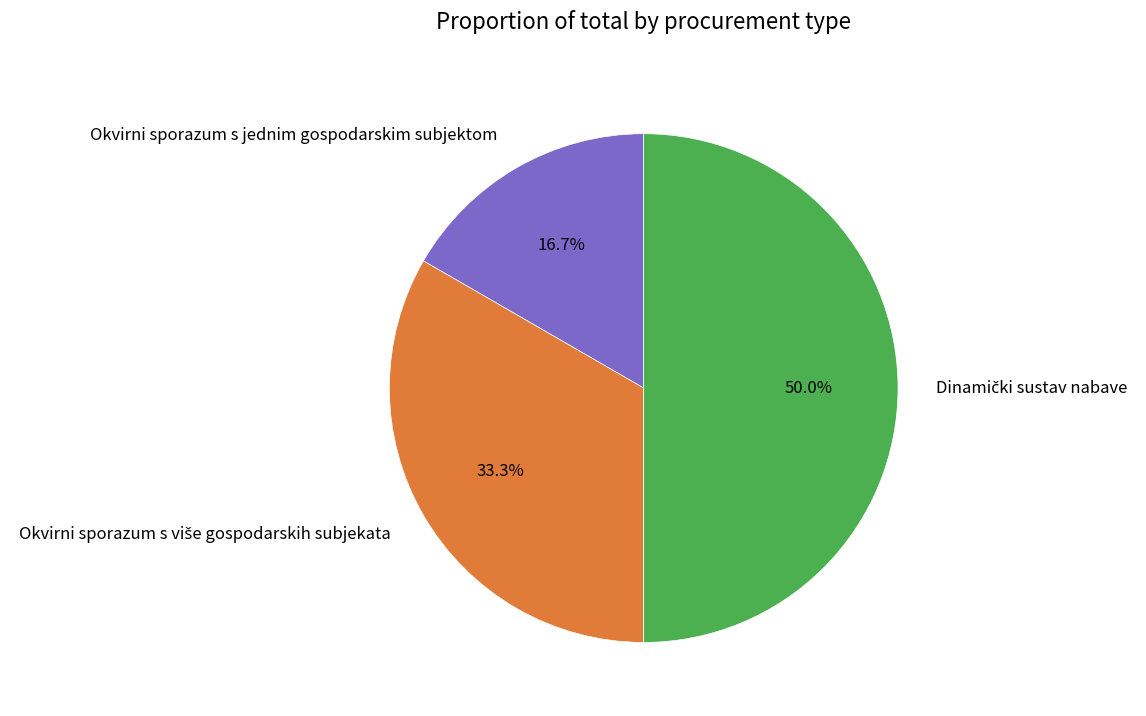

Is Okvirni sporazum s jednim gospodarskim subjektom the majority of the pie?

No